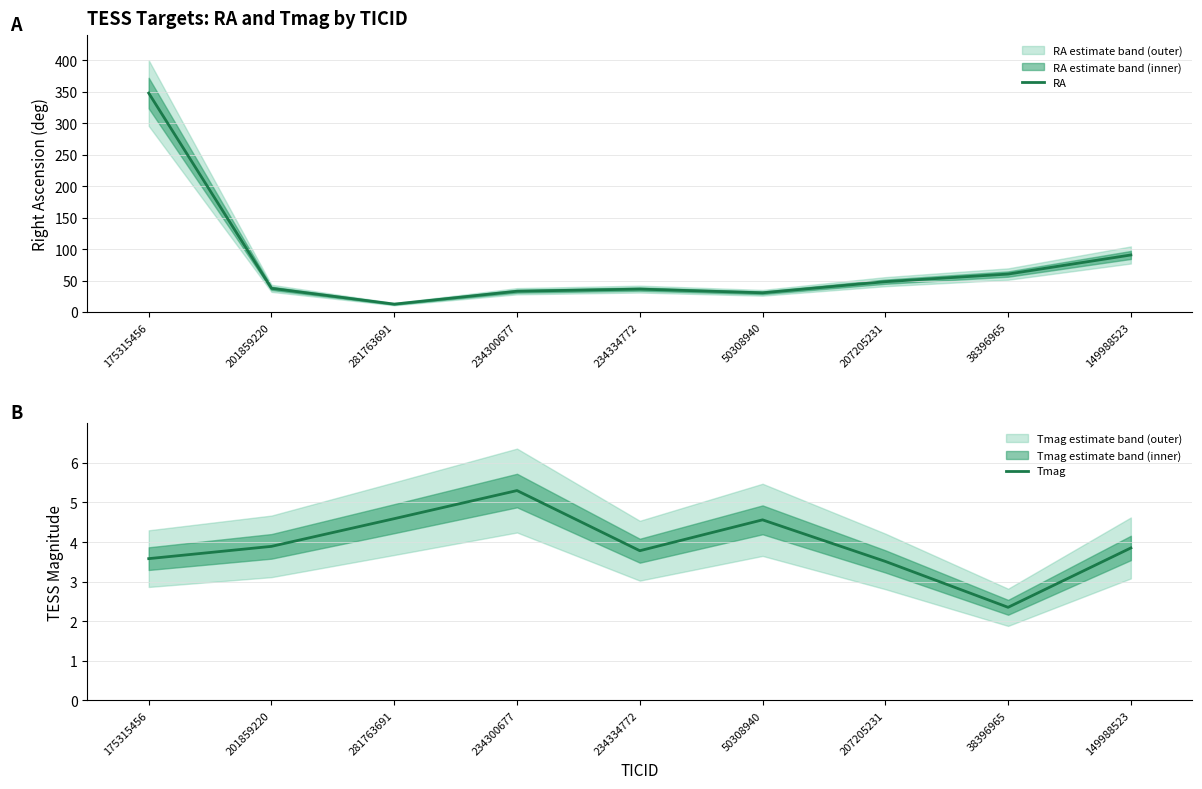

List the labels in order of RA value, smallest first.

281763691, 50308940, 234300677, 234334772, 201859220, 207205231, 38396965, 149988523, 175315456